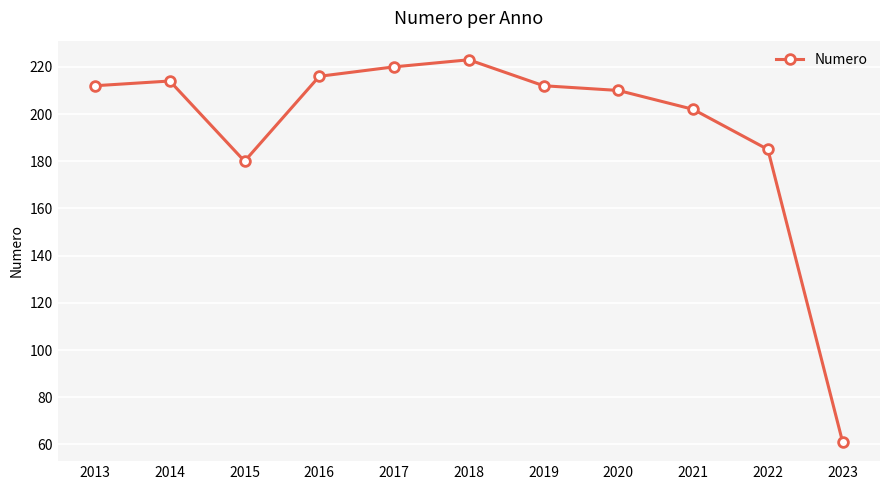

Is this an area chart (filled region under the line)?

No